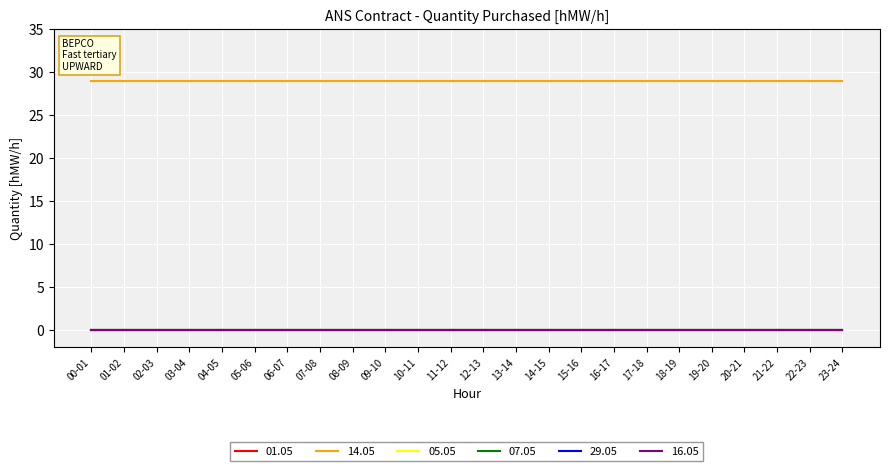

Does the chart have visible grid lines?

Yes